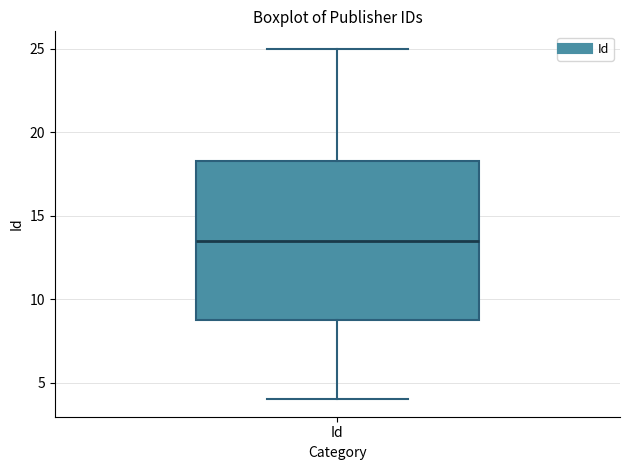

Read this box plot against the y-axis: the position of the median line, the range covered by the box, and the ends of both whiskers. The values are not printed on the chart, so give them approximately, as read against the axis.

median 13.5, box 9.0 to 18.5, whiskers 4.0 to 25.0